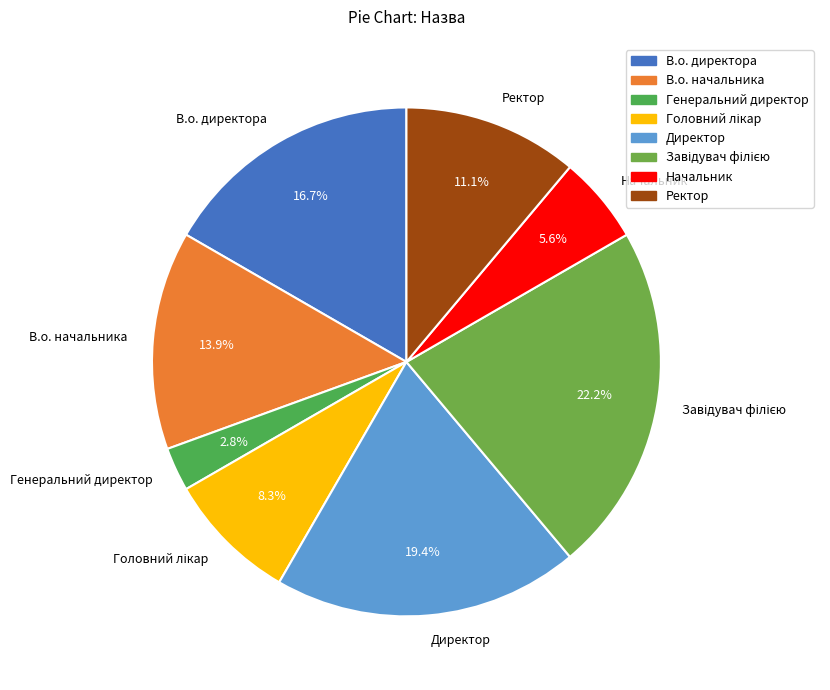

What is the ratio of the value at Генеральний директор to the value at Начальник?

0.5